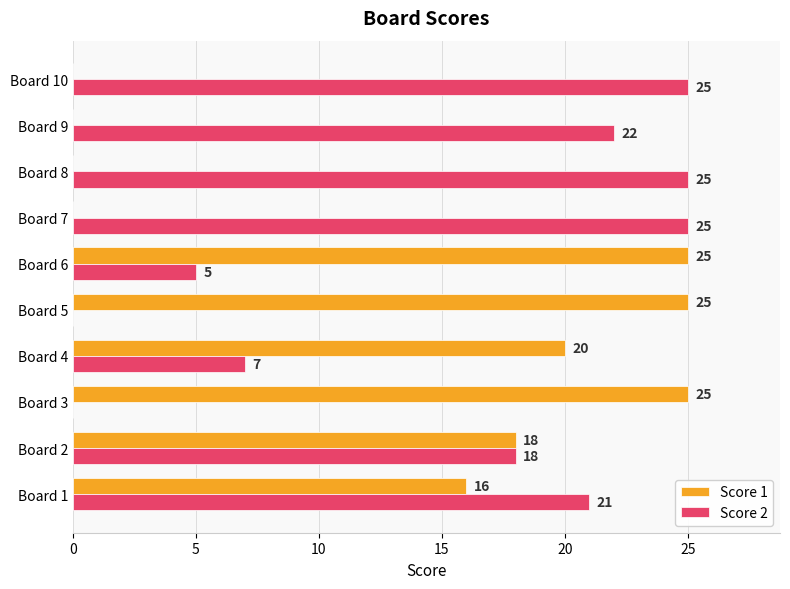

How many Score 1 values are between 0 and 25?

10